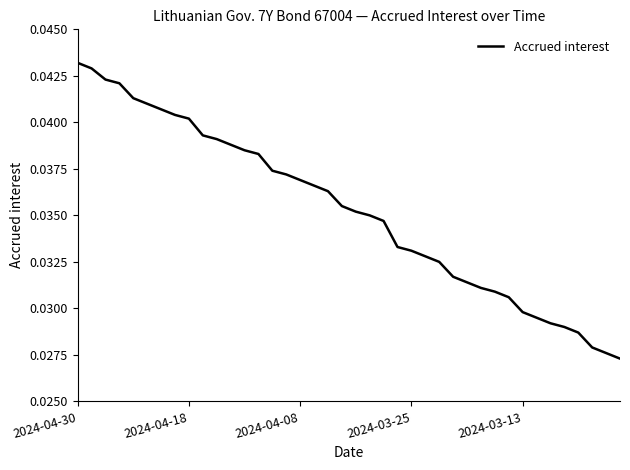

At which category does the chart reach its minimum across all series?

39